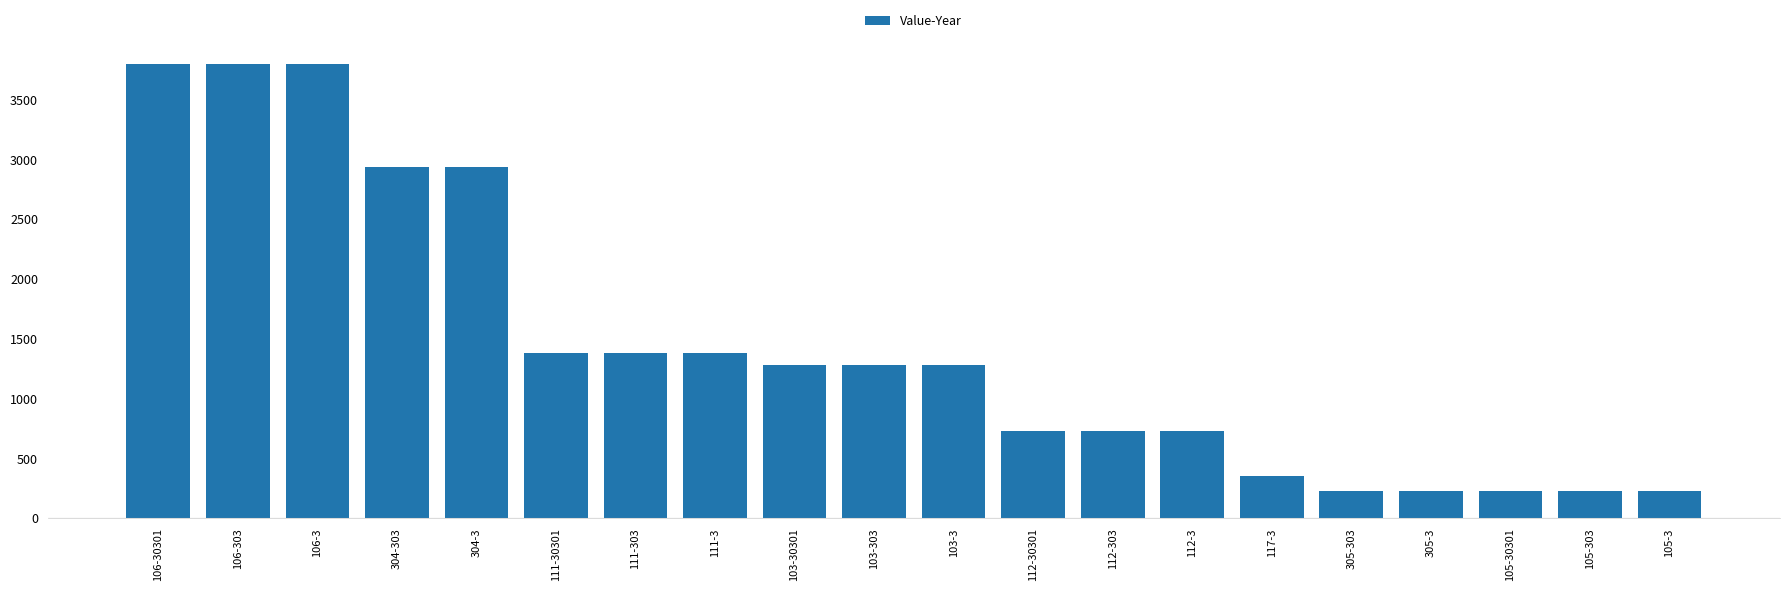

What is the average value?

1445